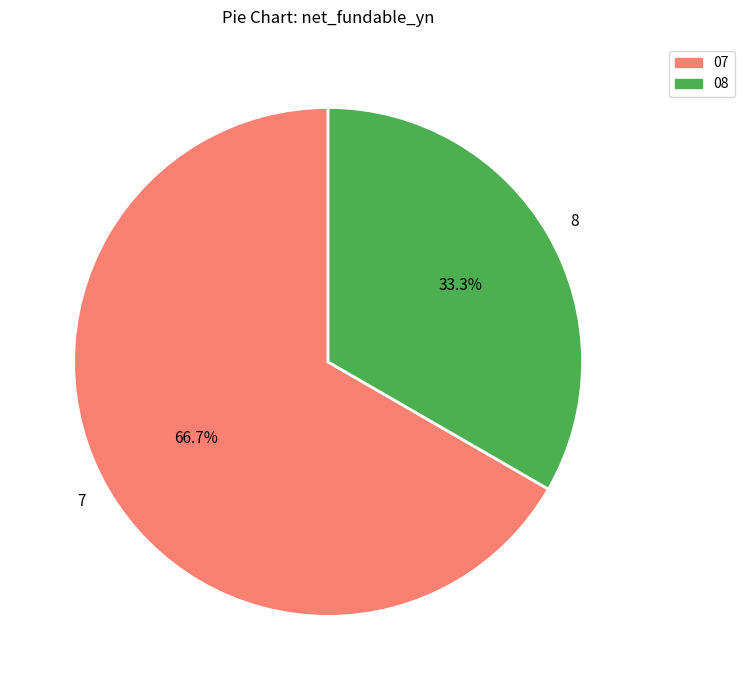

Rank the categories by value from highest to lowest.

7, 8